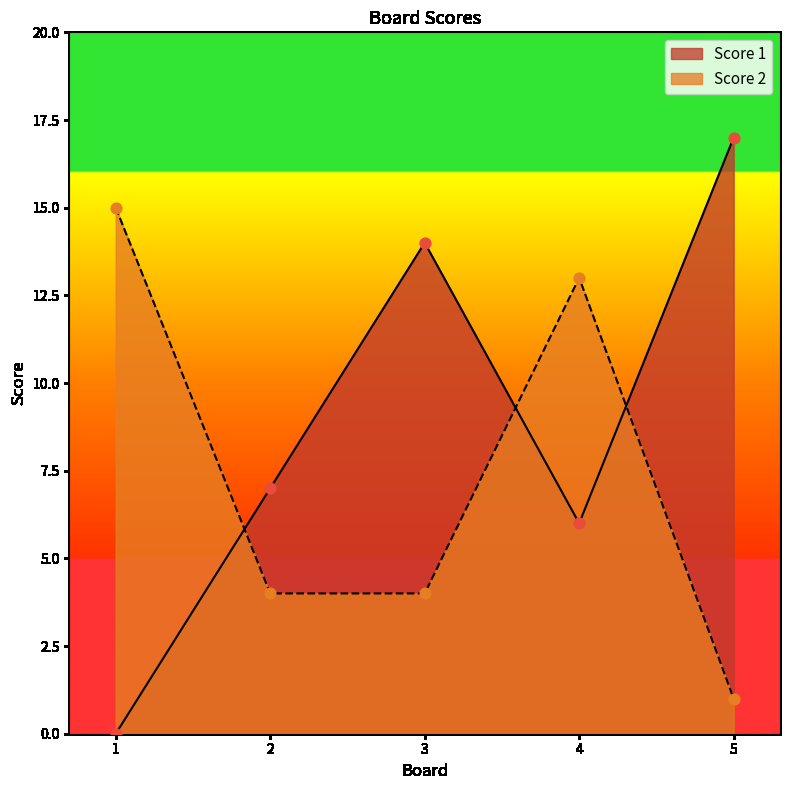

What is the total value across all series at 3?

18